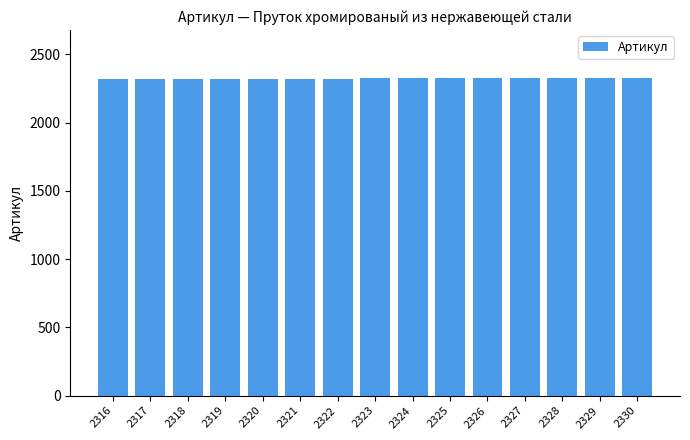

What is the sum of all values?

34845